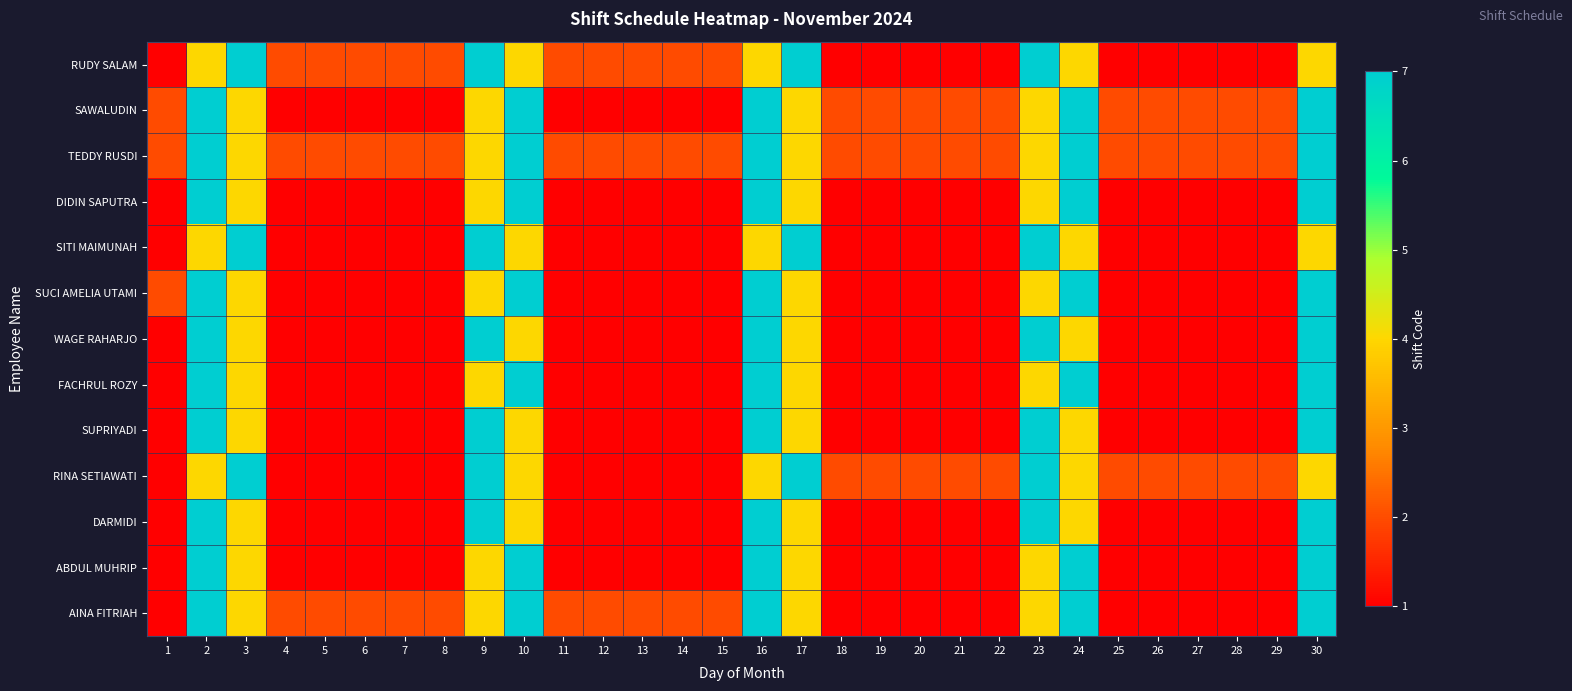

Reading left to right, transcribe all the data shown in this chart.

RUDY SALAM: 1=1	2=4	3=7	4=2	5=2	6=2	7=2	8=2	9=7	10=4	11=2	12=2	13=2	14=2	15=2	16=4	17=7	18=1	19=1	20=1	21=1	22=1	23=7	24=4	25=1	26=1	27=1	28=1	29=1	30=4
SAWALUDIN: 1=2	2=7	3=4	4=1	5=1	6=1	7=1	8=1	9=4	10=7	11=1	12=1	13=1	14=1	15=1	16=7	17=4	18=2	19=2	20=2	21=2	22=2	23=4	24=7	25=2	26=2	27=2	28=2	29=2	30=7
TEDDY RUSDI: 1=2	2=7	3=4	4=2	5=2	6=2	7=2	8=2	9=4	10=7	11=2	12=2	13=2	14=2	15=2	16=7	17=4	18=2	19=2	20=2	21=2	22=2	23=4	24=7	25=2	26=2	27=2	28=2	29=2	30=7
DIDIN SAPUTRA: 1=1	2=7	3=4	4=1	5=1	6=1	7=1	8=1	9=4	10=7	11=1	12=1	13=1	14=1	15=1	16=7	17=4	18=1	19=1	20=1	21=1	22=1	23=4	24=7	25=1	26=1	27=1	28=1	29=1	30=7
SITI MAIMUNAH: 1=1	2=4	3=7	4=1	5=1	6=1	7=1	8=1	9=7	10=4	11=1	12=1	13=1	14=1	15=1	16=4	17=7	18=1	19=1	20=1	21=1	22=1	23=7	24=4	25=1	26=1	27=1	28=1	29=1	30=4
SUCI AMELIA UTAMI: 1=2	2=7	3=4	4=1	5=1	6=1	7=1	8=1	9=4	10=7	11=1	12=1	13=1	14=1	15=1	16=7	17=4	18=1	19=1	20=1	21=1	22=1	23=4	24=7	25=1	26=1	27=1	28=1	29=1	30=7
WAGE RAHARJO: 1=1	2=7	3=4	4=1	5=1	6=1	7=1	8=1	9=7	10=4	11=1	12=1	13=1	14=1	15=1	16=7	17=4	18=1	19=1	20=1	21=1	22=1	23=7	24=4	25=1	26=1	27=1	28=1	29=1	30=7
FACHRUL ROZY: 1=1	2=7	3=4	4=1	5=1	6=1	7=1	8=1	9=4	10=7	11=1	12=1	13=1	14=1	15=1	16=7	17=4	18=1	19=1	20=1	21=1	22=1	23=4	24=7	25=1	26=1	27=1	28=1	29=1	30=7
SUPRIYADI: 1=1	2=7	3=4	4=1	5=1	6=1	7=1	8=1	9=7	10=4	11=1	12=1	13=1	14=1	15=1	16=7	17=4	18=1	19=1	20=1	21=1	22=1	23=7	24=4	25=1	26=1	27=1	28=1	29=1	30=7
RINA SETIAWATI: 1=1	2=4	3=7	4=1	5=1	6=1	7=1	8=1	9=7	10=4	11=1	12=1	13=1	14=1	15=1	16=4	17=7	18=2	19=2	20=2	21=2	22=2	23=7	24=4	25=2	26=2	27=2	28=2	29=2	30=4
DARMIDI: 1=1	2=7	3=4	4=1	5=1	6=1	7=1	8=1	9=7	10=4	11=1	12=1	13=1	14=1	15=1	16=7	17=4	18=1	19=1	20=1	21=1	22=1	23=7	24=4	25=1	26=1	27=1	28=1	29=1	30=7
ABDUL MUHRIP: 1=1	2=7	3=4	4=1	5=1	6=1	7=1	8=1	9=4	10=7	11=1	12=1	13=1	14=1	15=1	16=7	17=4	18=1	19=1	20=1	21=1	22=1	23=4	24=7	25=1	26=1	27=1	28=1	29=1	30=7
AINA FITRIAH: 1=1	2=7	3=4	4=2	5=2	6=2	7=2	8=2	9=4	10=7	11=2	12=2	13=2	14=2	15=2	16=7	17=4	18=1	19=1	20=1	21=1	22=1	23=4	24=7	25=1	26=1	27=1	28=1	29=1	30=7